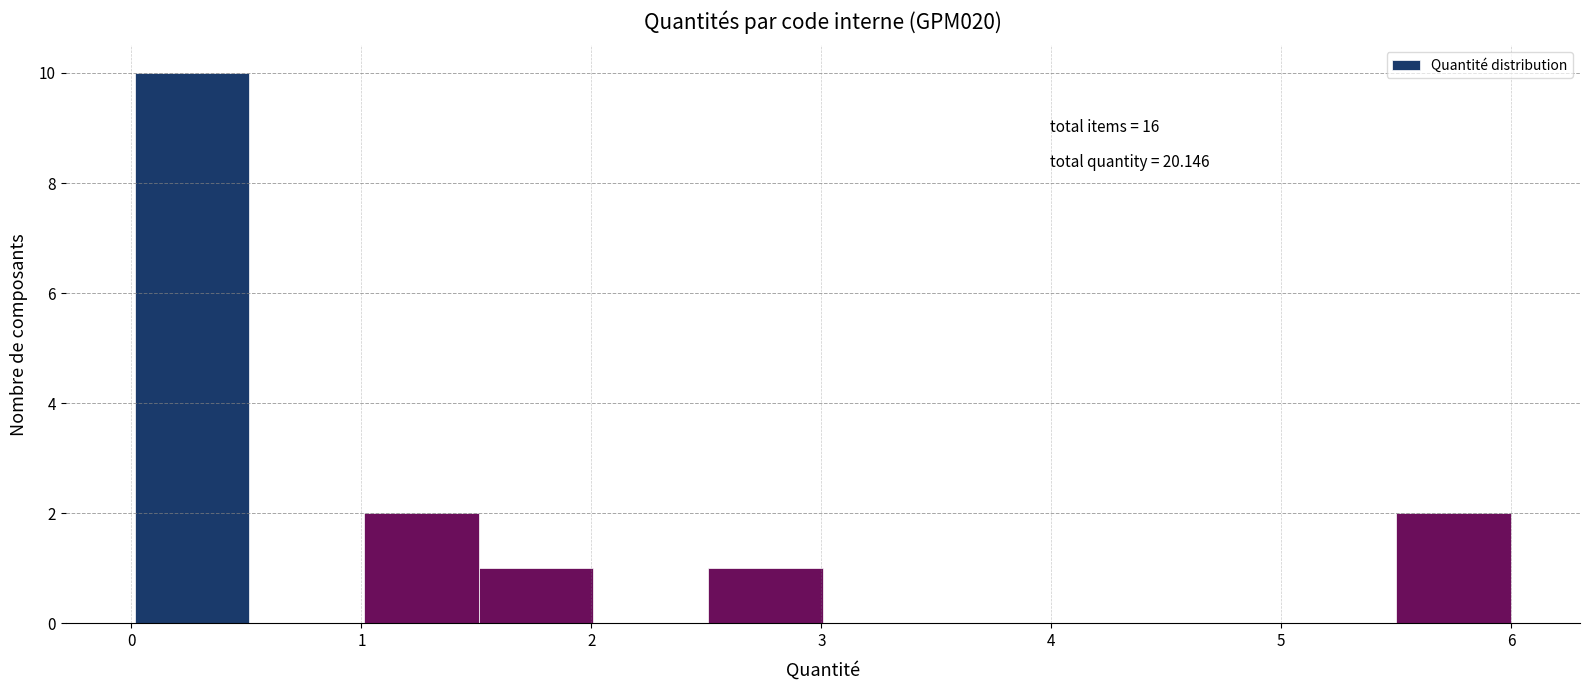

Over which range of the x-axis is the bar tallest?

0.0 to 0.5